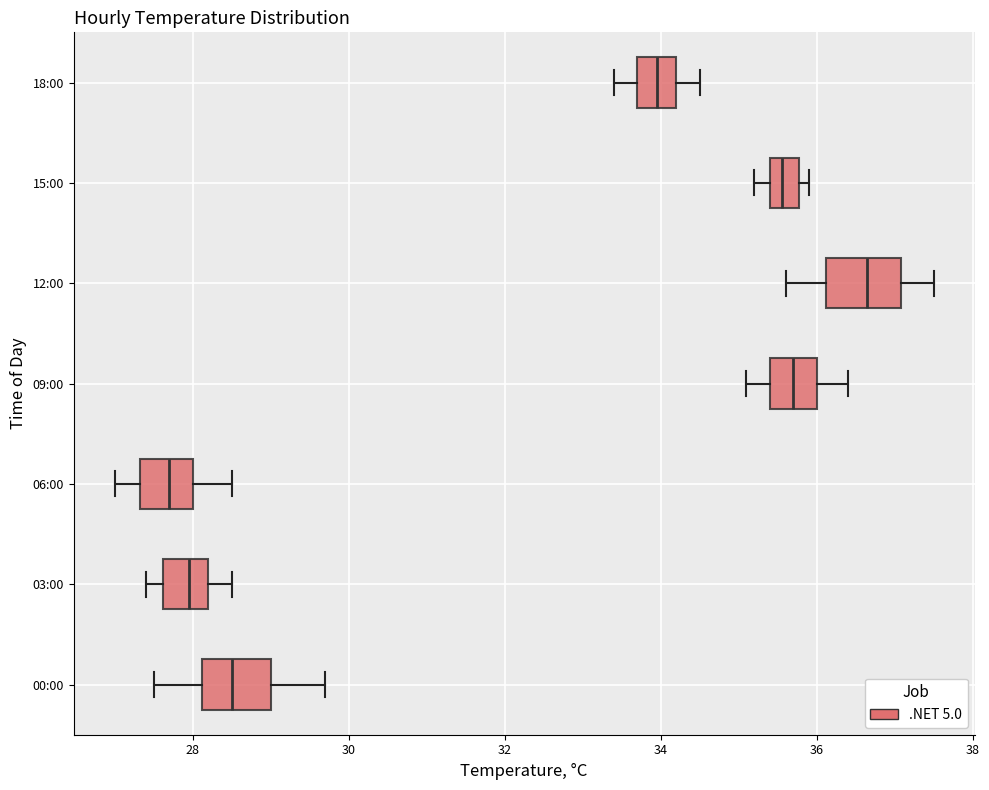

Where is the left edge of the box for 03:00 on the x-axis? The values are not printed on the chart, so give them approximately, as read against the axis.

27.6